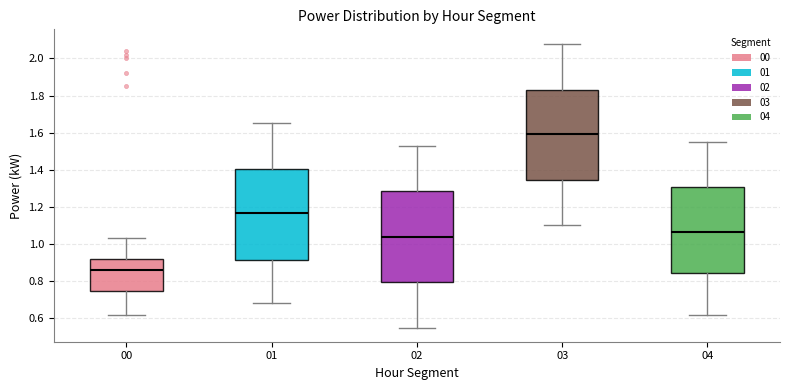

Which box has the highest median line?

03